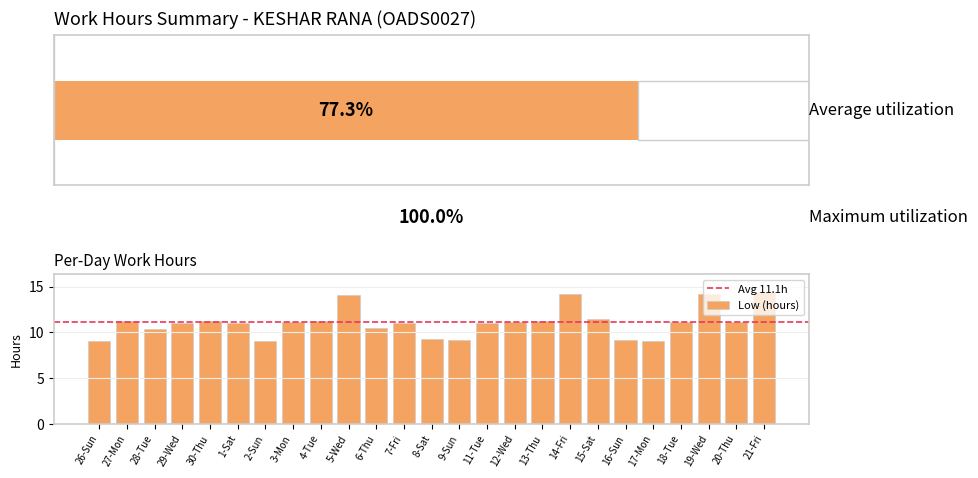

The value of Low (hours) at 11-Tue is 2.8. True or false?

False